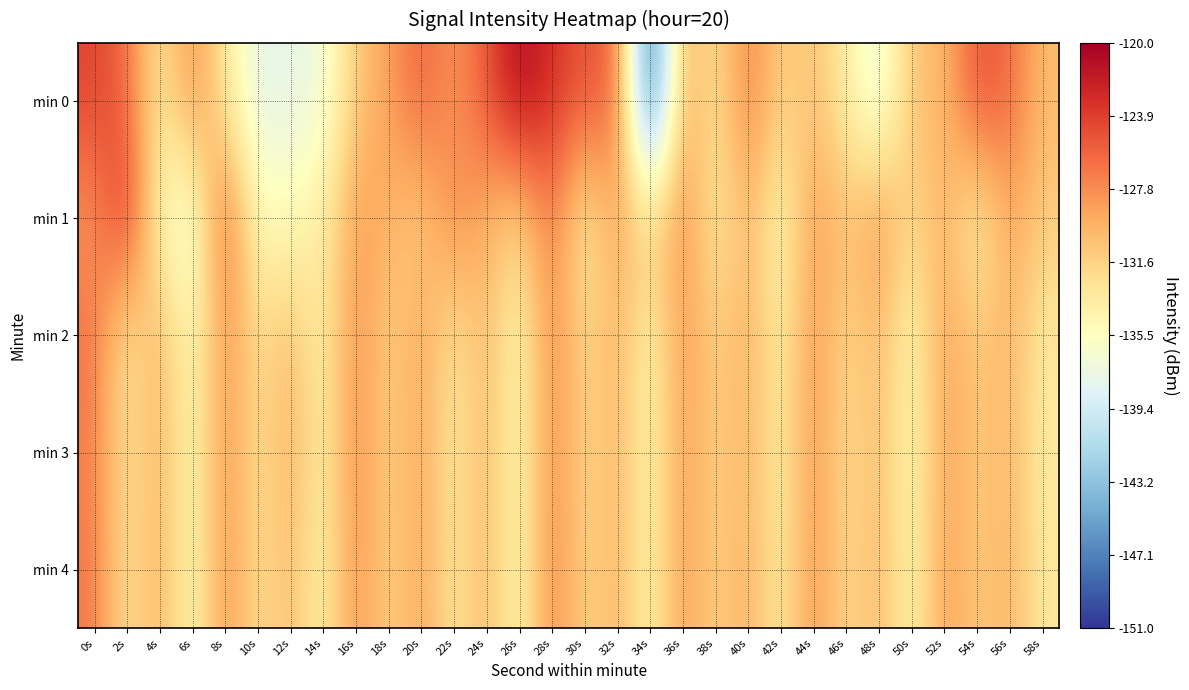

List the series in order of their peak value, lowest first.

min 3, min 4, min 2, min 1, min 0